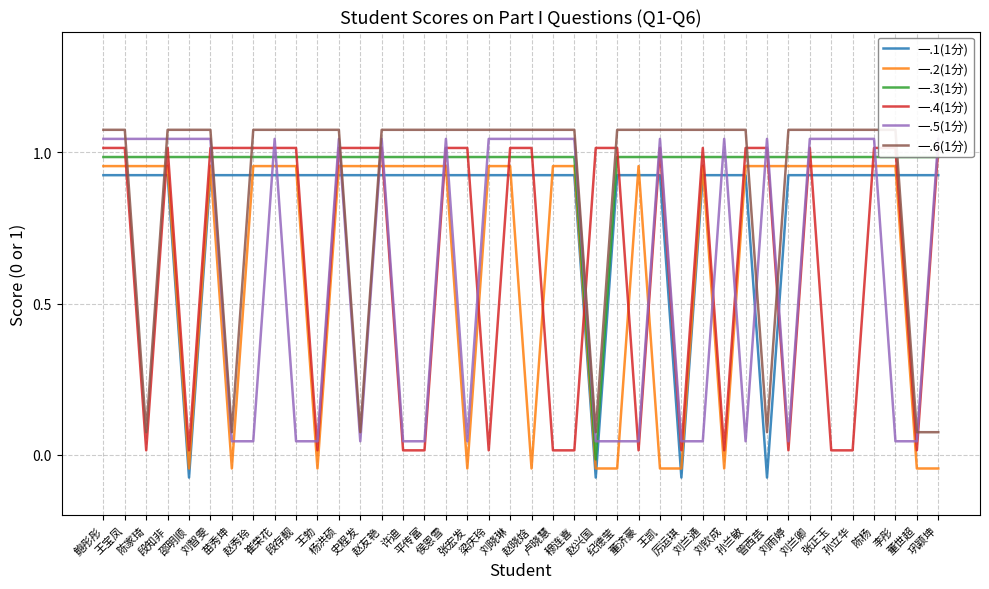

Which series ends up on top after the final intersection of 一.2(1分) and 一.4(1分)?

一.4(1分)